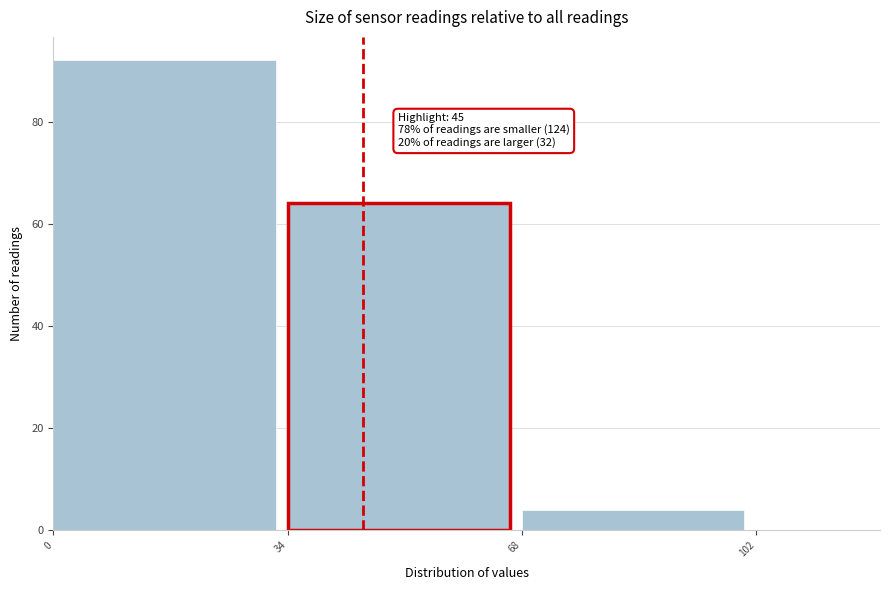

Which range on the x-axis has the tallest bar?

0 to 34